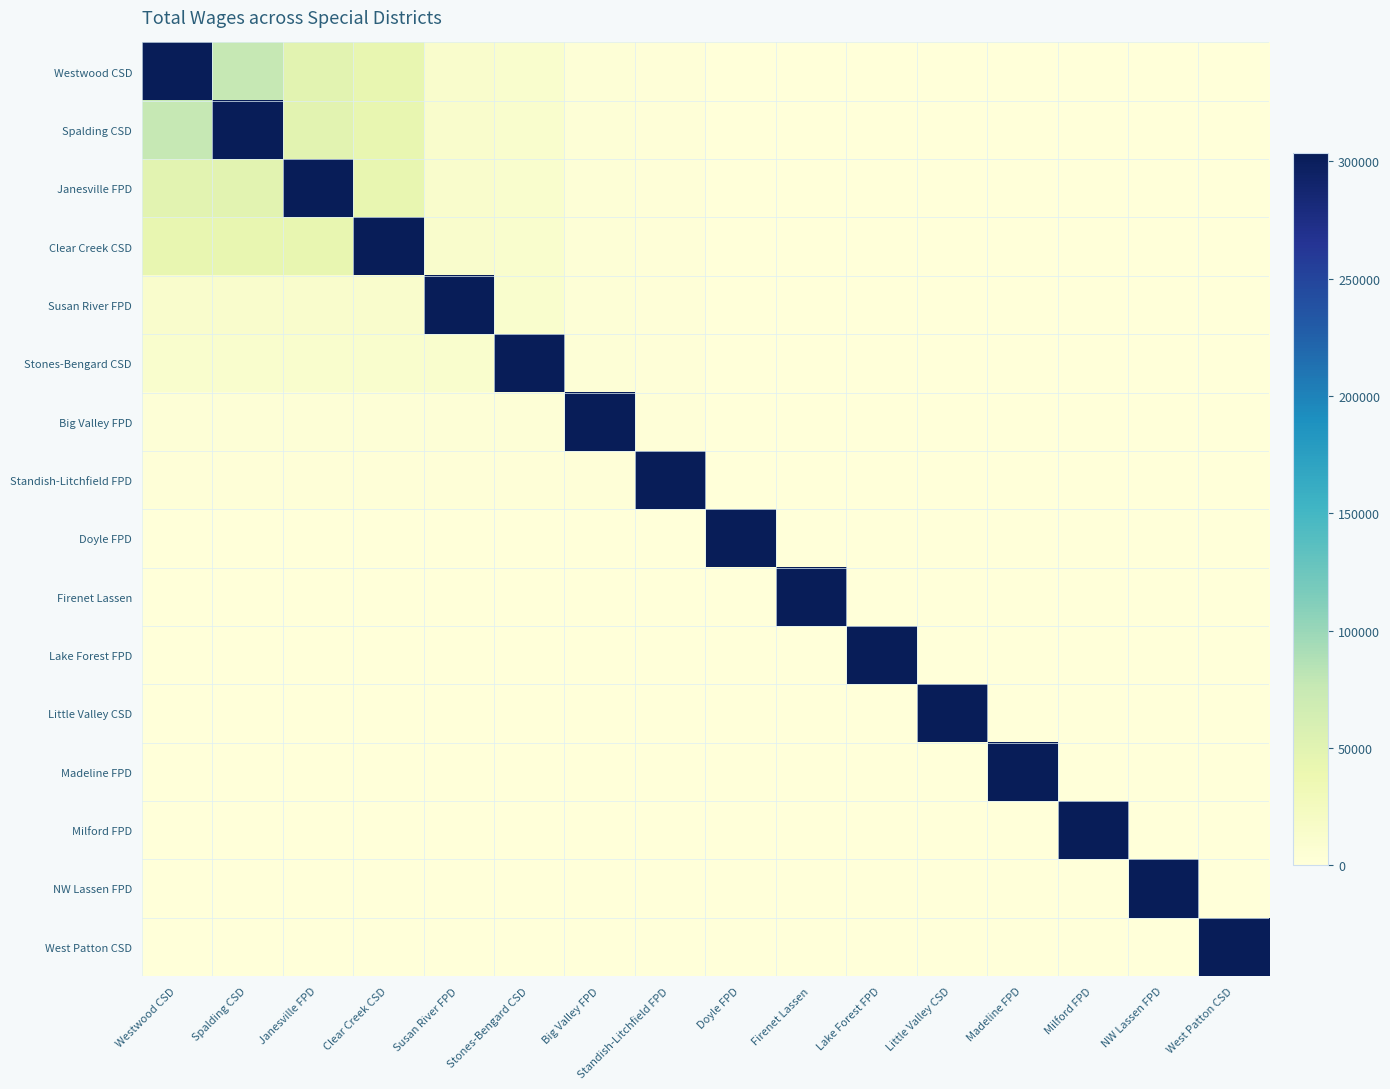

At which category is the sum across all series the highest?

Westwood CSD